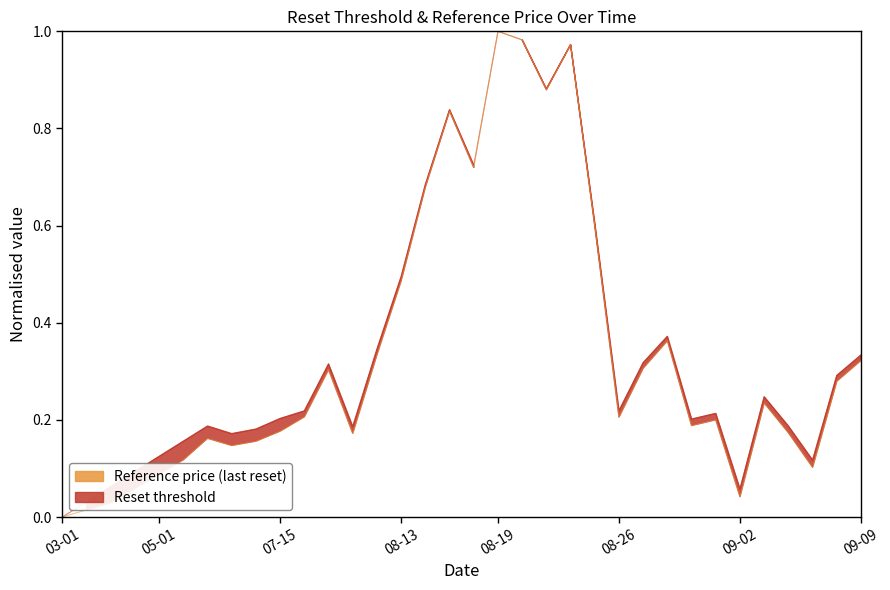

Rank the series by their average value, from lowest to highest.

Reference price, Reset threshold